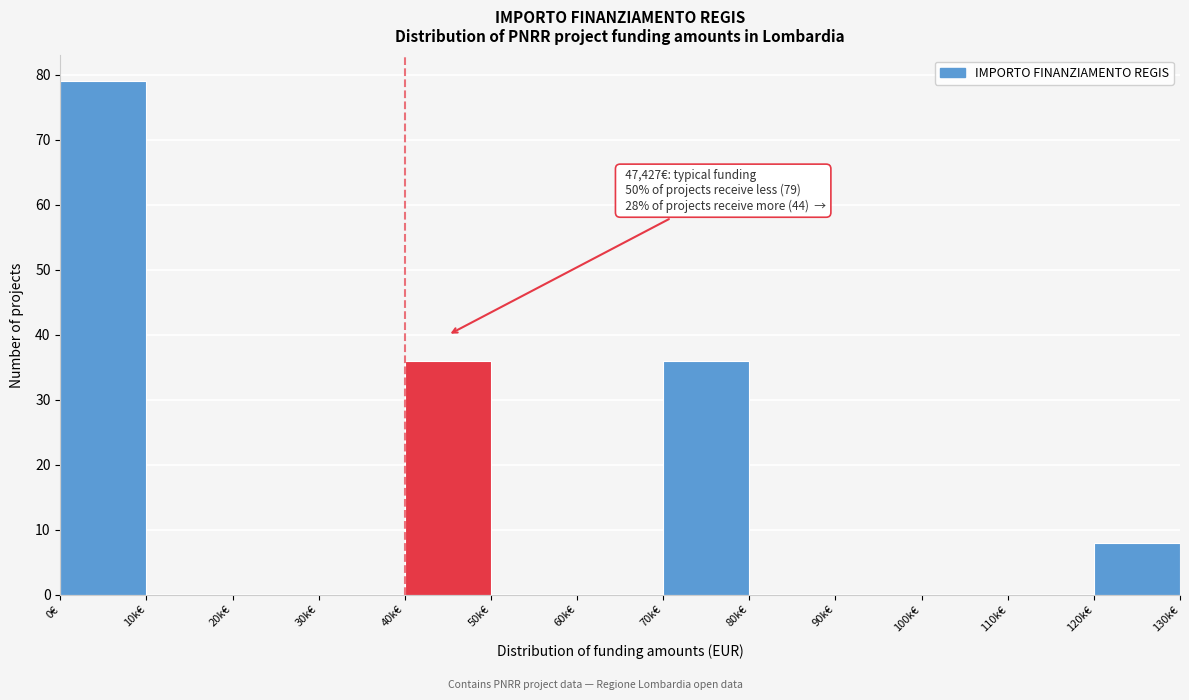

Reading left to right, extract all data points from this chart.

0€=79	10k€=0	20k€=0	30k€=0	40k€=36	50k€=0	60k€=0	70k€=36	80k€=0	90k€=0	100k€=0	110k€=0	120k€=8